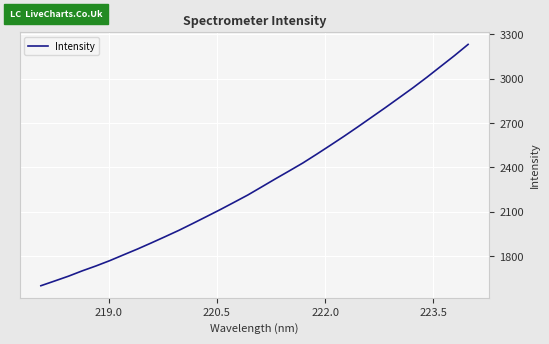

How many lines are shown in the chart?

1